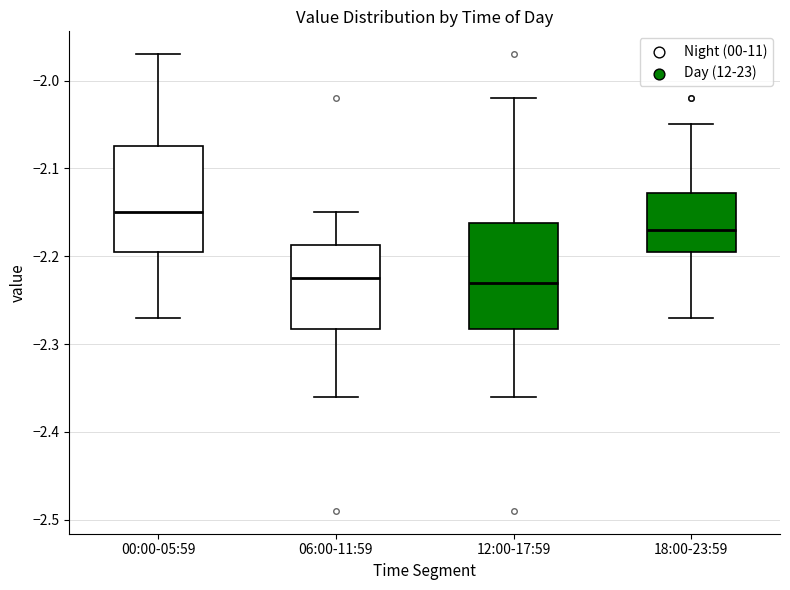

Reading left to right, transcribe this box plot: for each box, give where its median line is, the range the box spans, and where its two whiskers end, as read against the y-axis. The values are not printed on the chart, so give them approximately, as read against the axis.

00:00-05:59: median -2.15, box -2.19 to -2.07, whiskers -2.27 to -1.97
06:00-11:59: median -2.22, box -2.28 to -2.19, whiskers -2.36 to -2.15
12:00-17:59: median -2.23, box -2.28 to -2.16, whiskers -2.36 to -2.02
18:00-23:59: median -2.17, box -2.19 to -2.13, whiskers -2.27 to -2.05